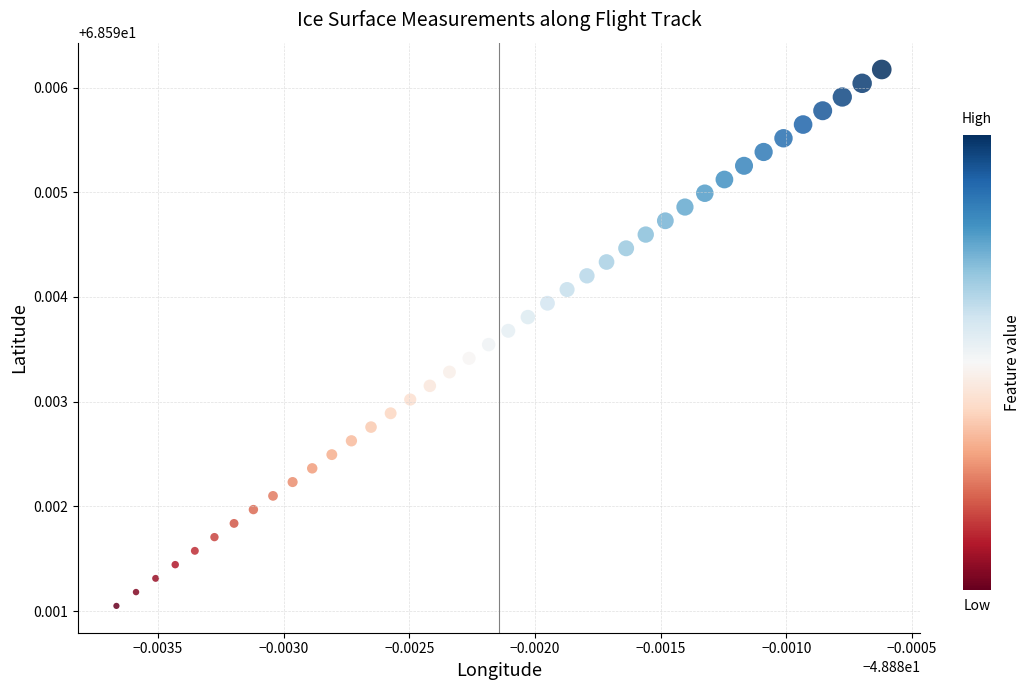

How many data points are displayed?

40